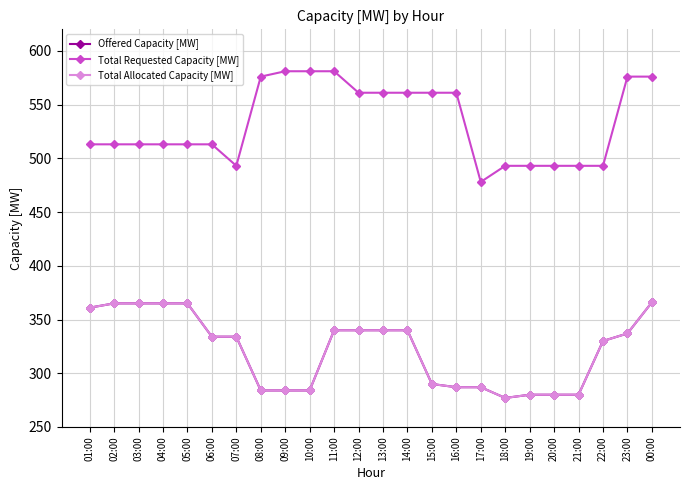

At which category is the sum across all series the highest?

00:00